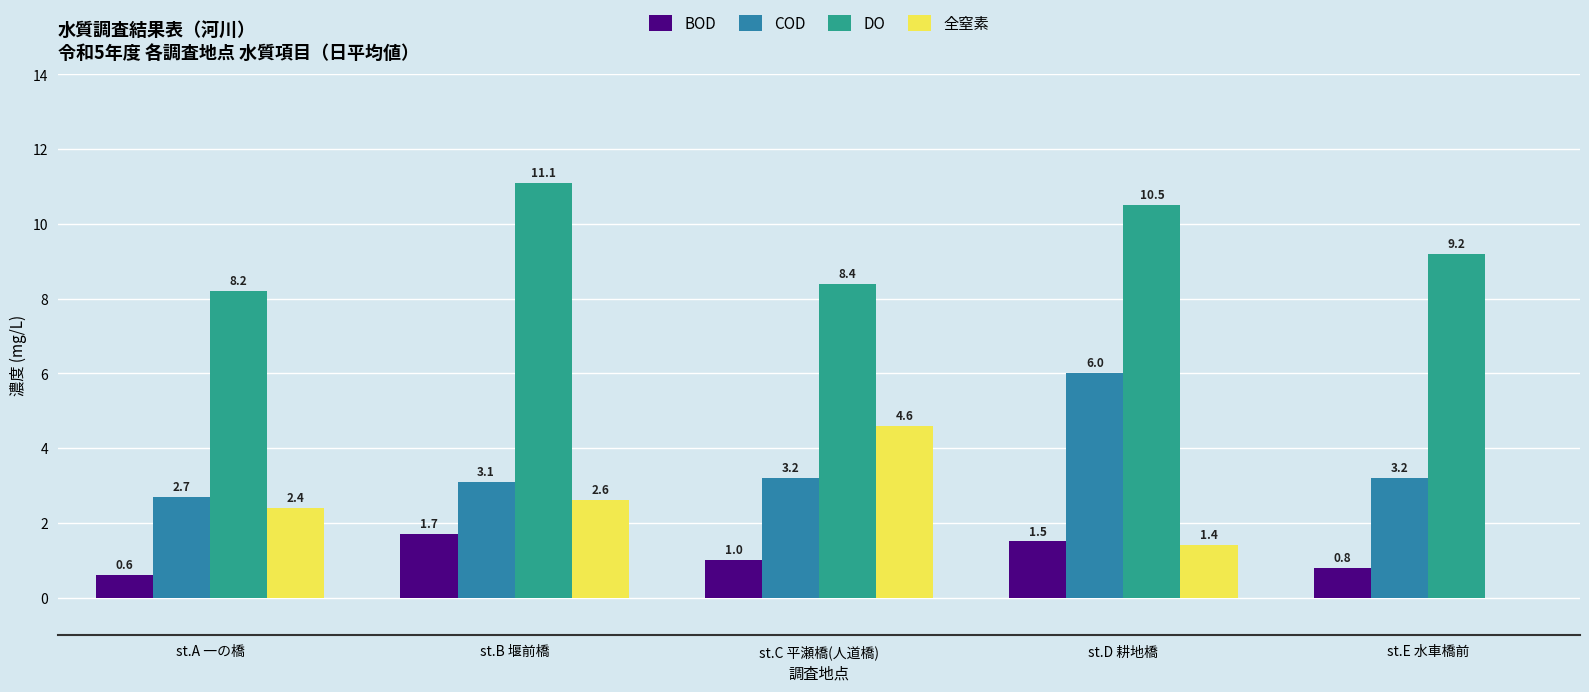

Which series changed the most between st.B 堰前橋 and st.D 耕地橋?

COD